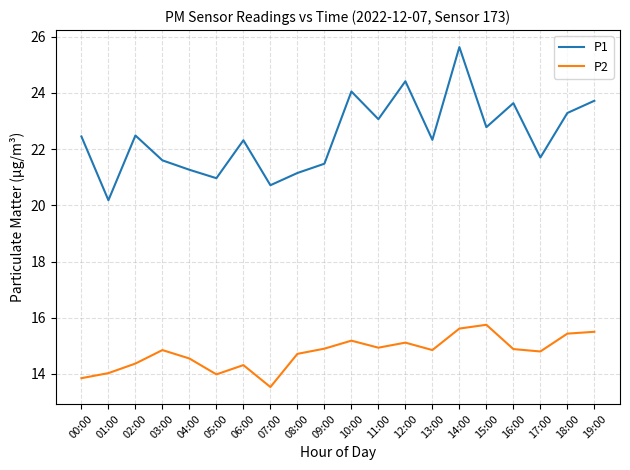

Count the number of data series in this chart.

2